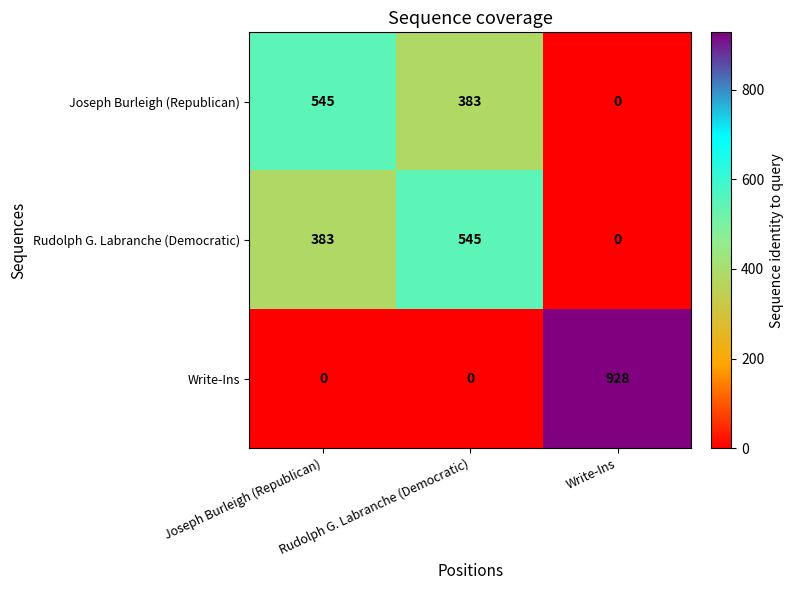

At which label does Joseph Burleigh (Republican) reach its minimum?

Write-Ins